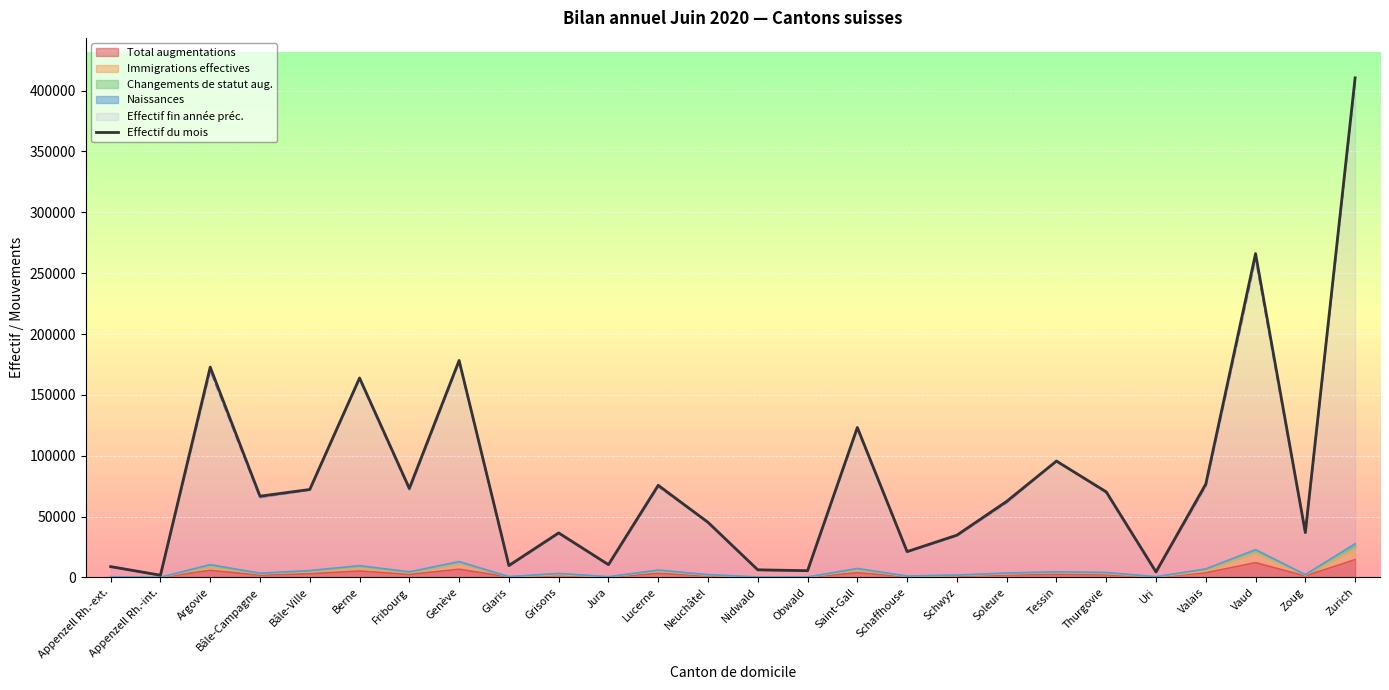

What is the change in value from Genève to Grisons?

-141727